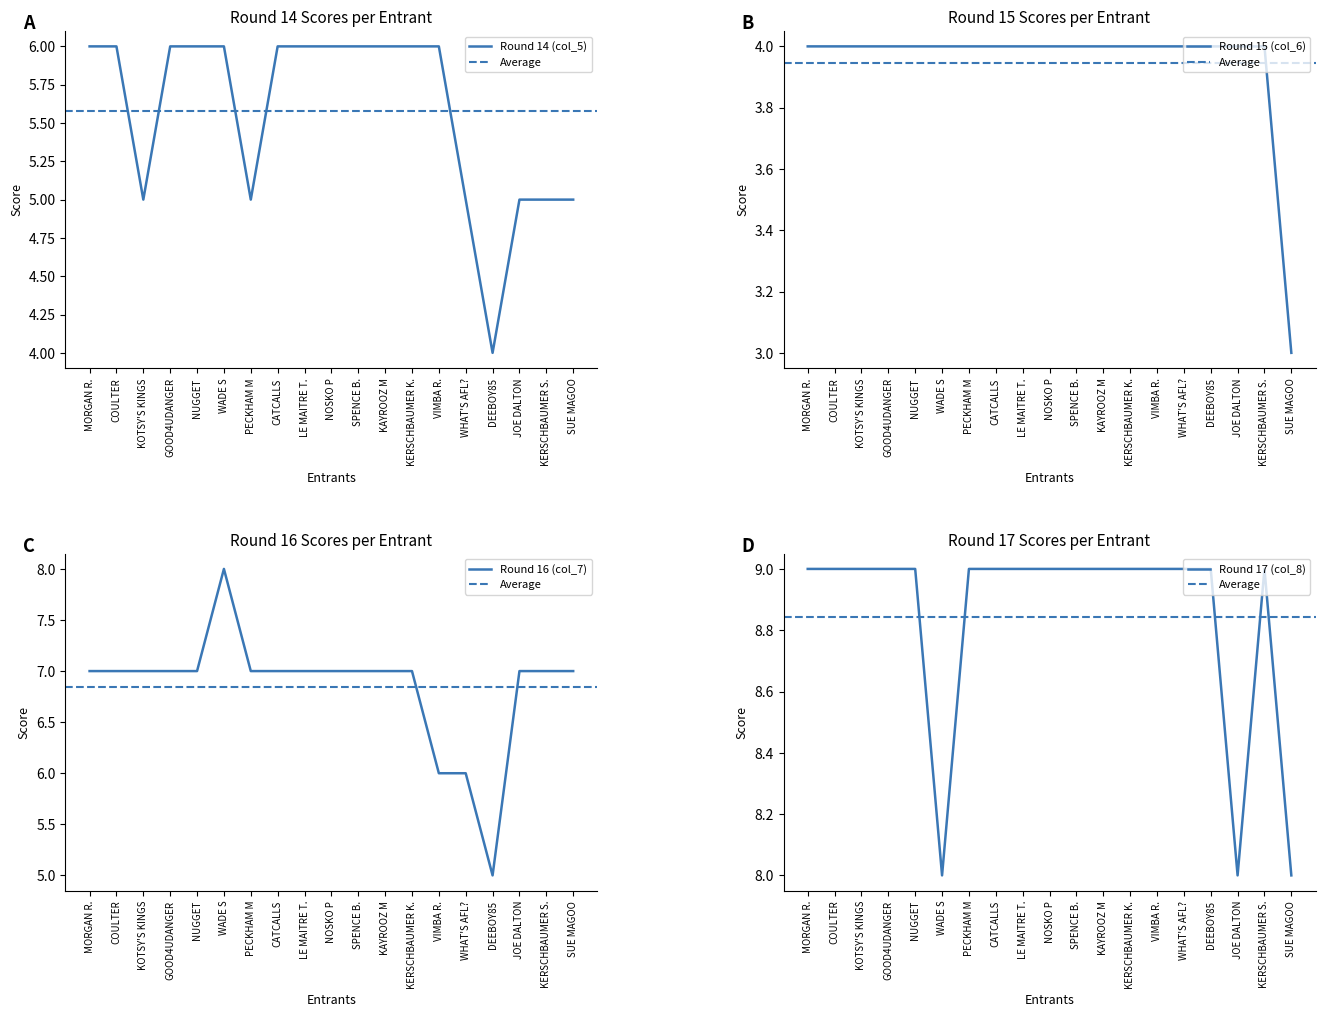

The value of Round 14 (col_5) at DEEBOY85 is 4. True or false?

True